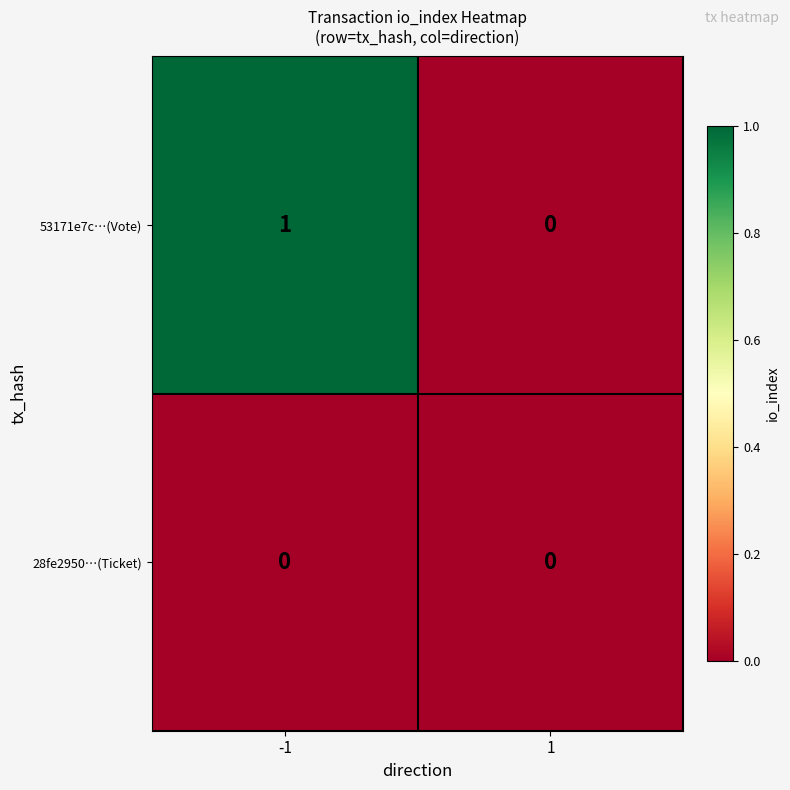

Rank the series by their average value, from lowest to highest.

28fe2950…(Ticket), 53171e7c…(Vote)